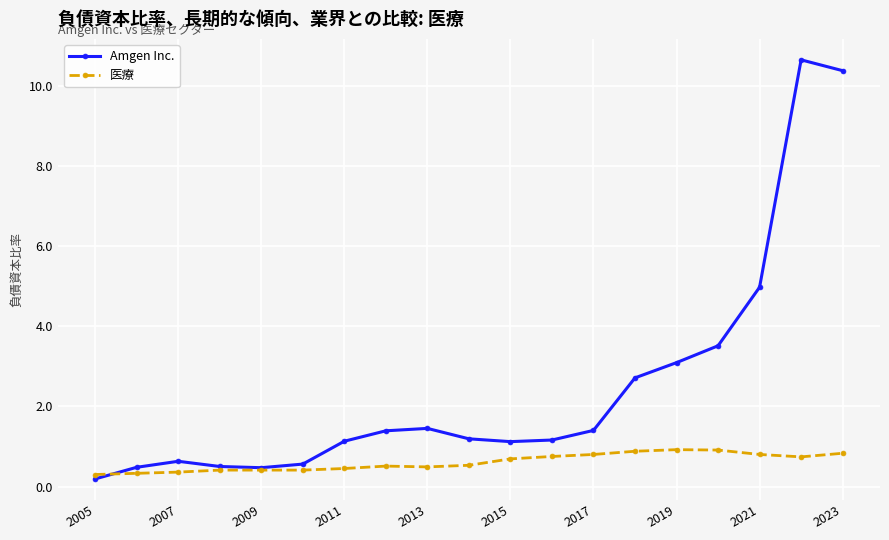

List the series in order of their overall mean, lowest first.

医療, Amgen Inc.